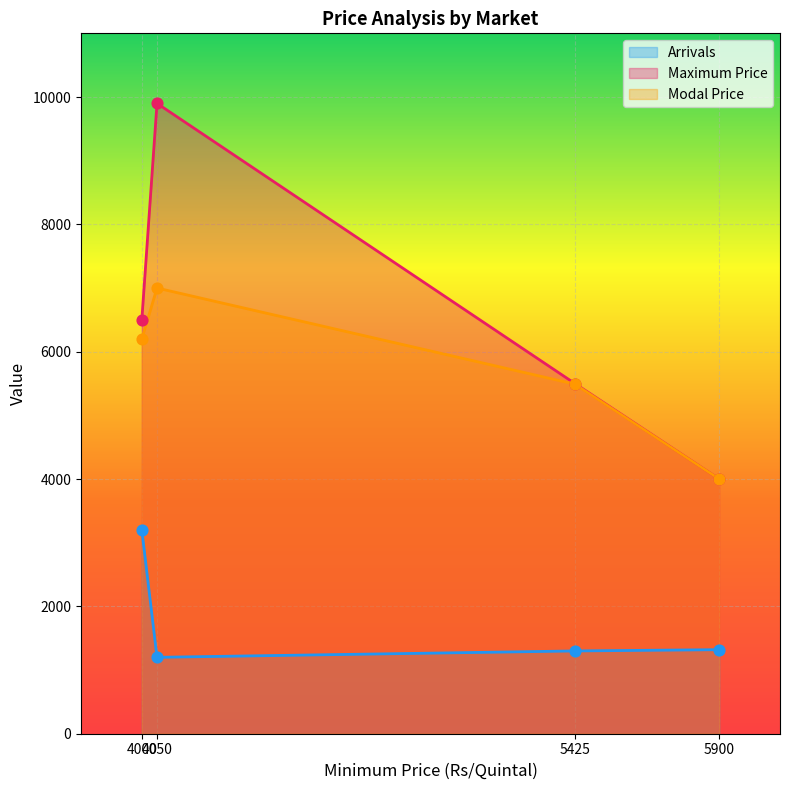

Which series has the largest total across all categories?

Maximum Price